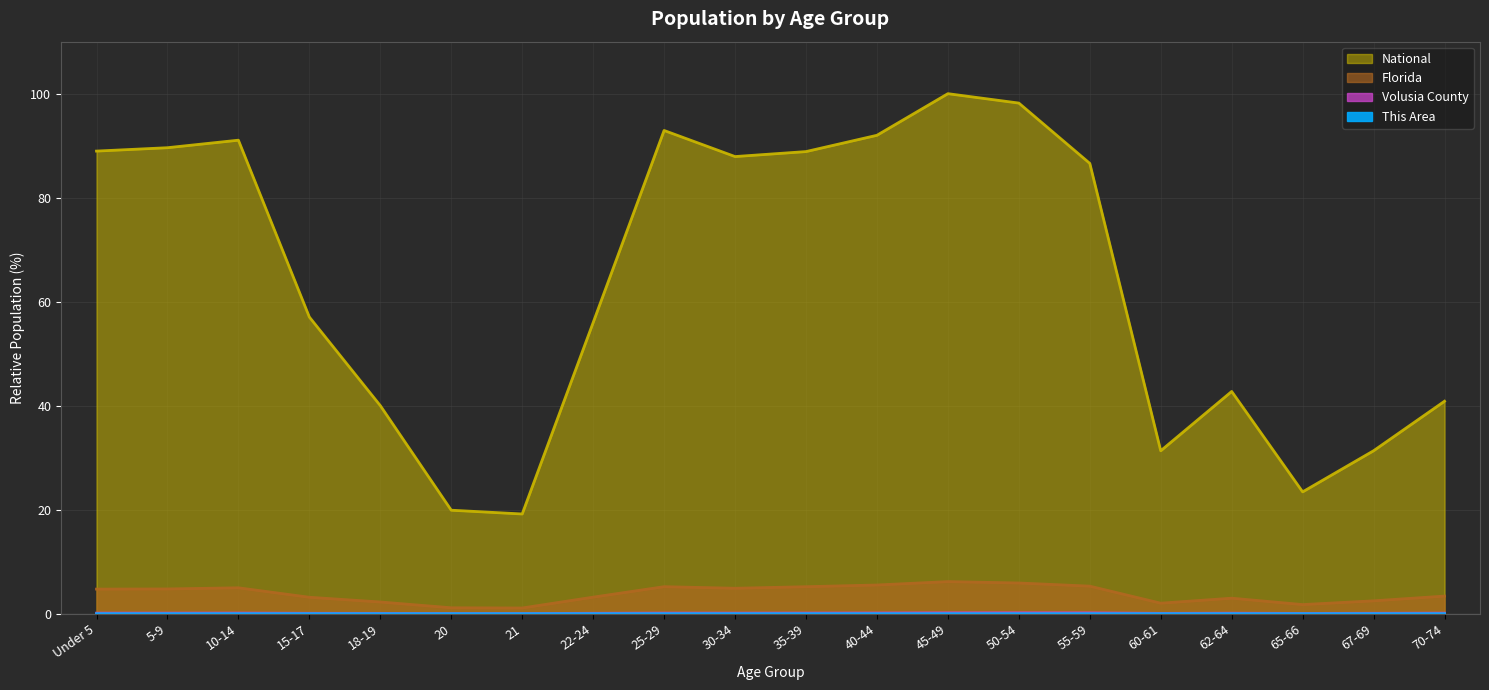

Which has a higher value, 25-29 or 45-49?

45-49